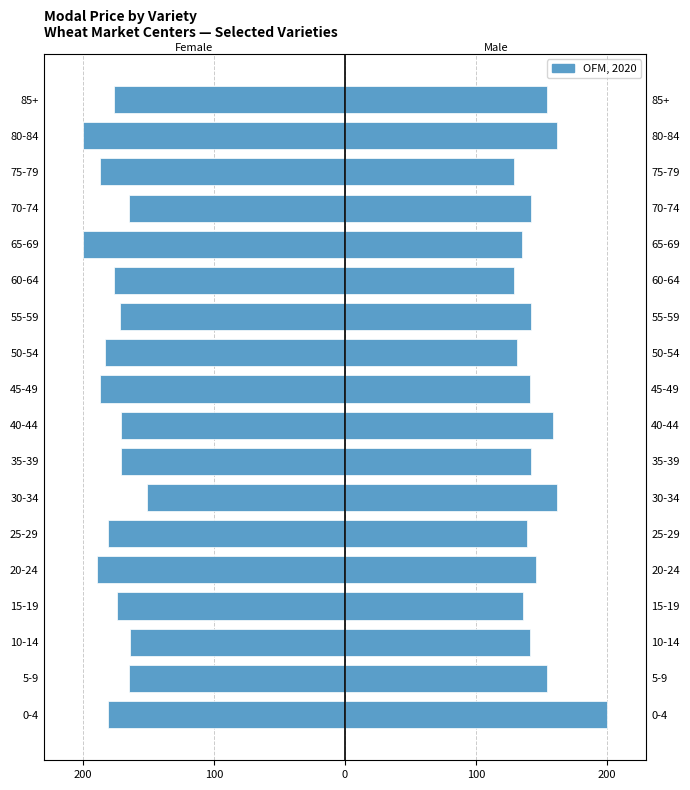

What is the smallest value displayed?

-200